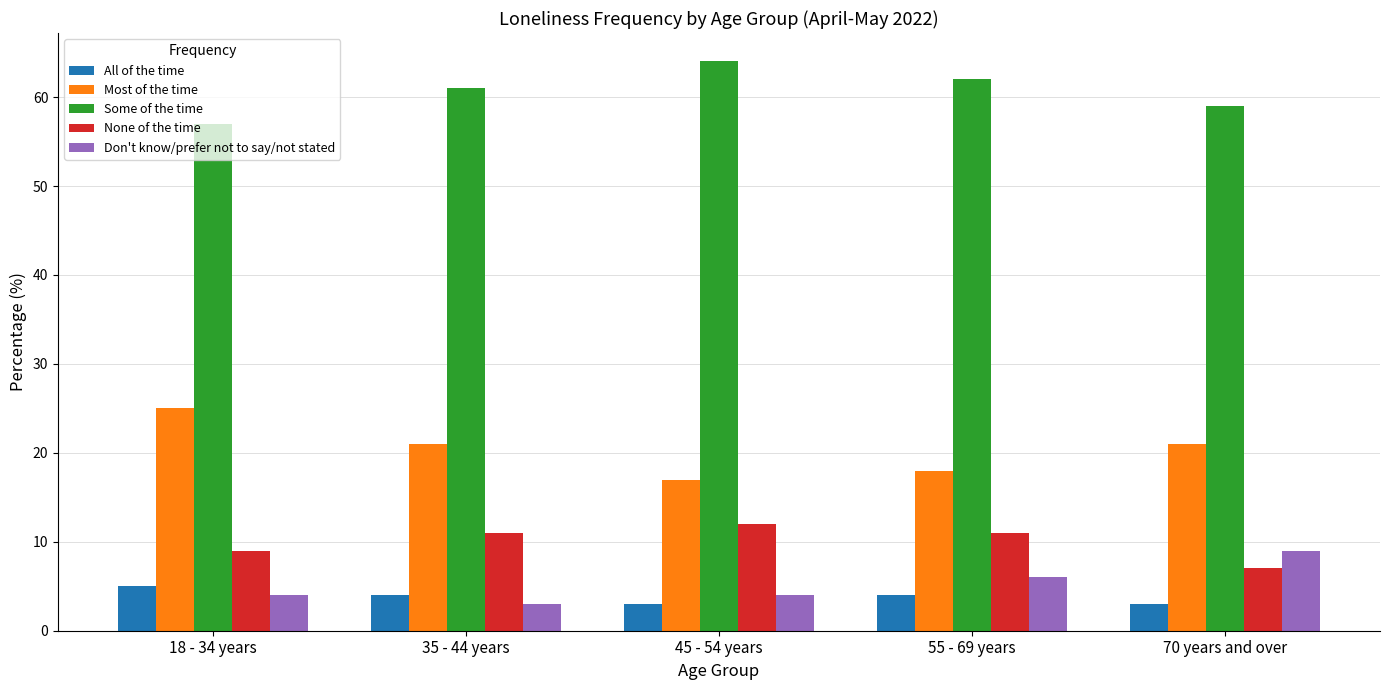

What is the difference between the None of the time values at 55 - 69 years and 18 - 34 years?

2